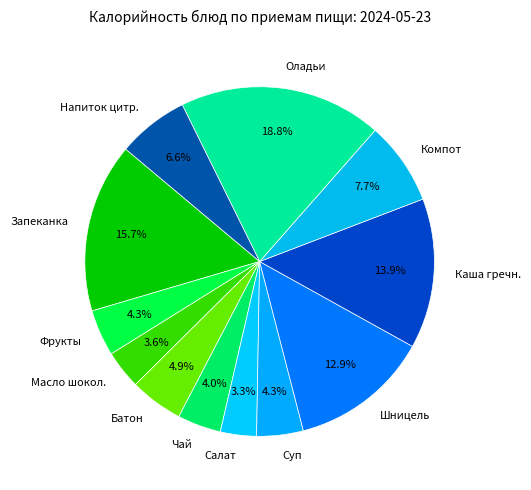

What is the largest slice in the pie chart?

Оладьи